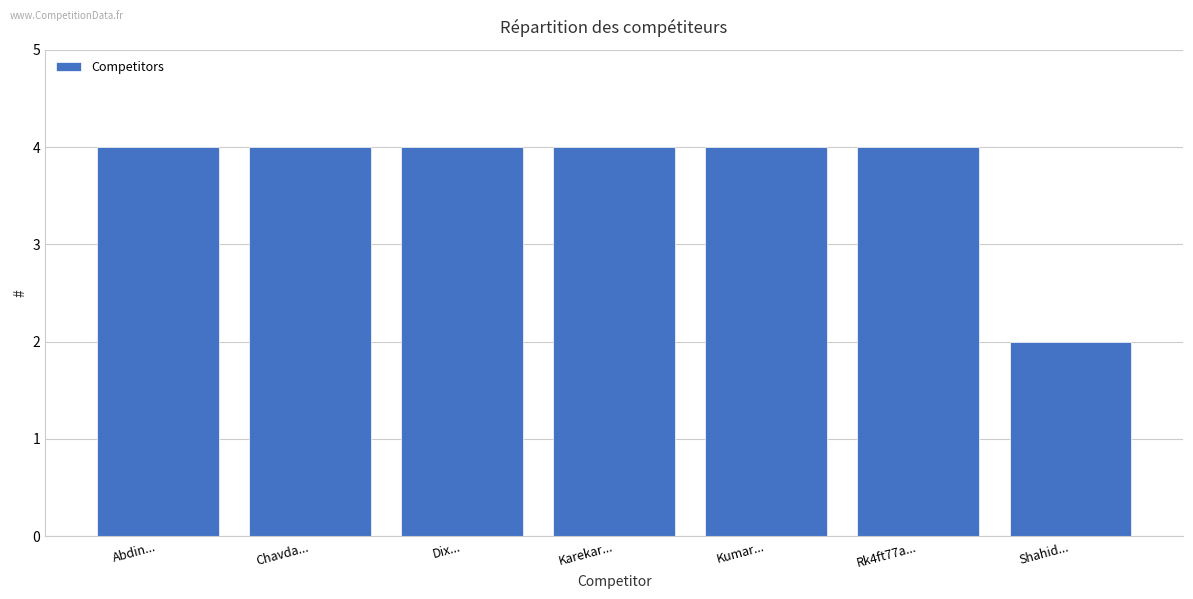

At which category does the chart reach its minimum across all series?

Shahid...